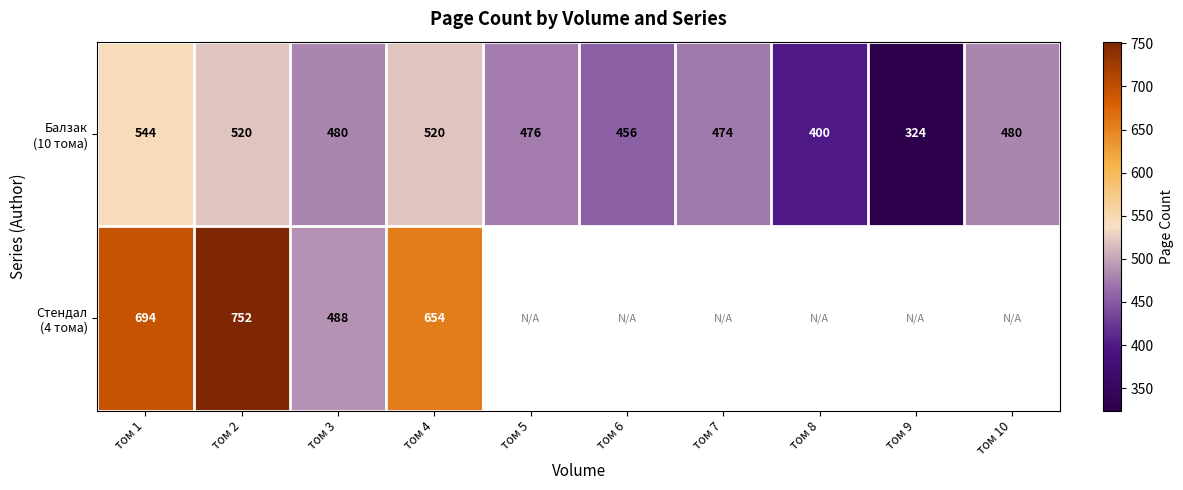

What is the difference between the highest and lowest values at том 3?

8